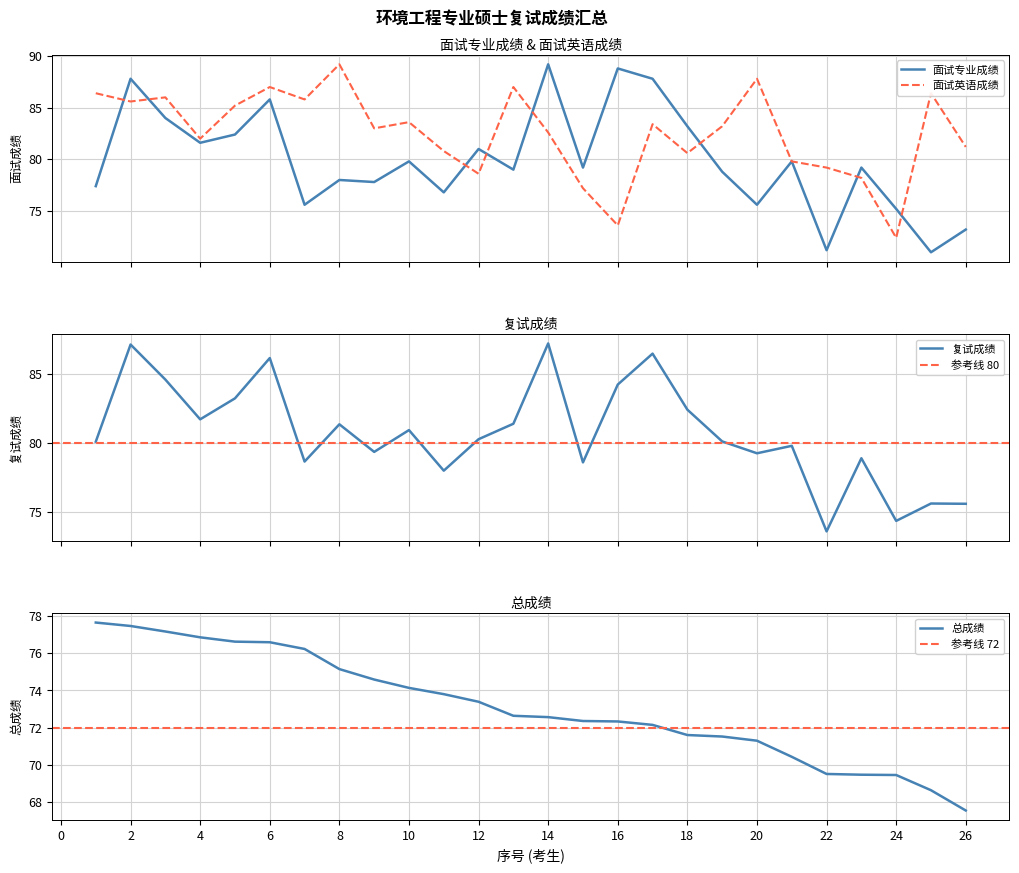

Which series has the largest total across all categories?

面试英语成绩